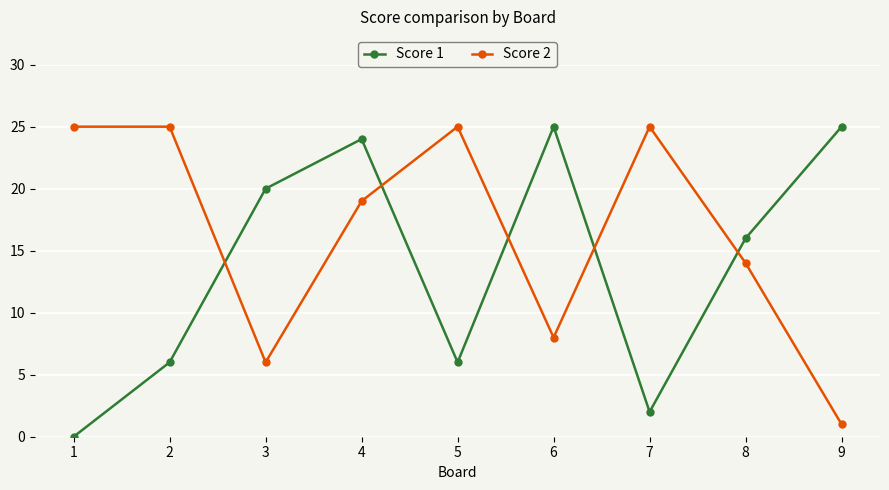

Which series has the largest range (max minus min)?

Score 1